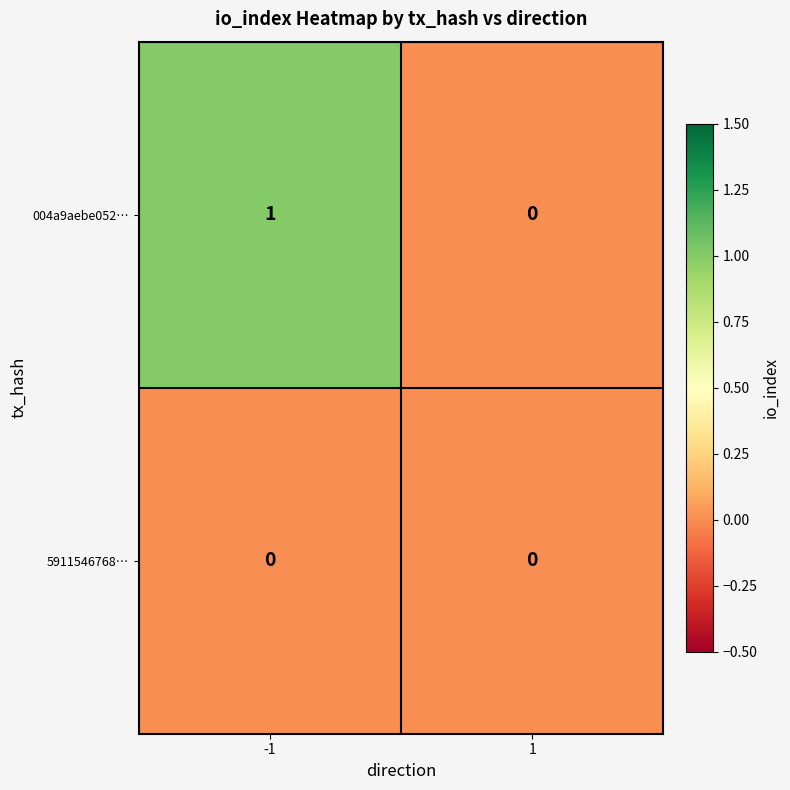

True or false: 004a9aebe052… has a value of -1 at 1.

False